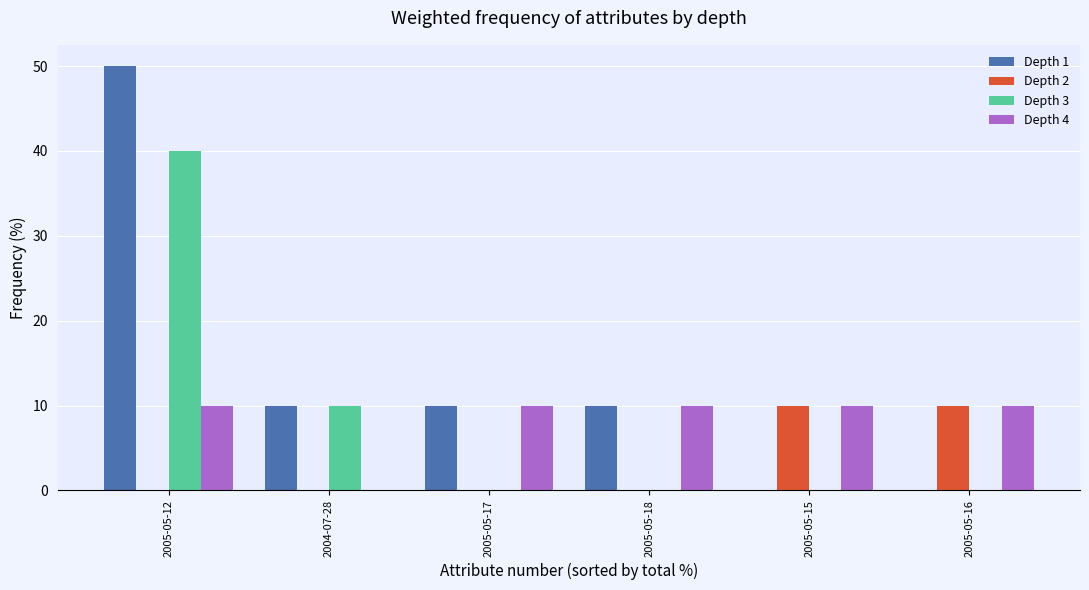

The Depth 4 series shows 3 at 2005-05-12. True or false?

False